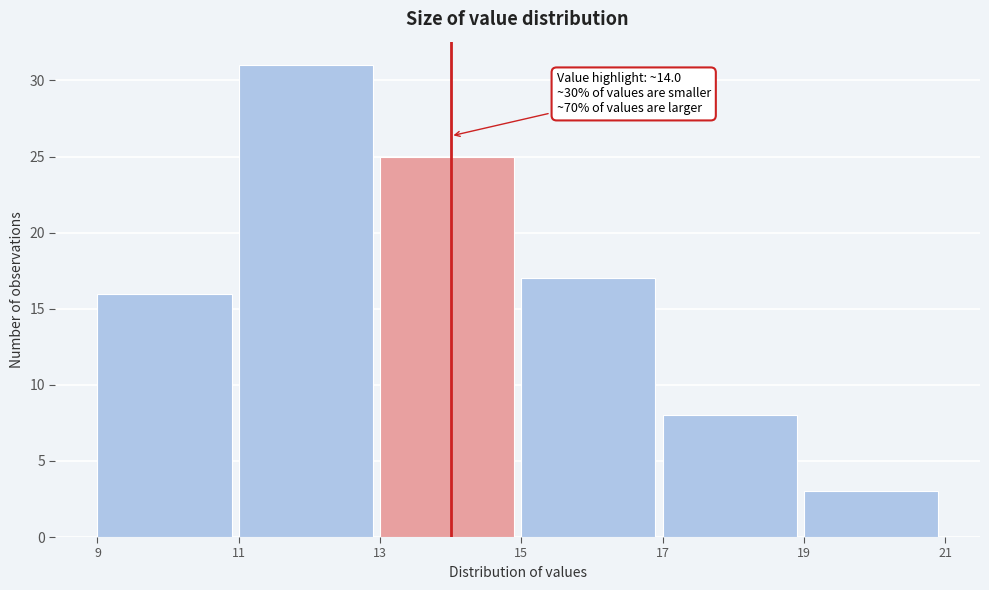

Which range on the x-axis has the tallest bar?

11 to 13